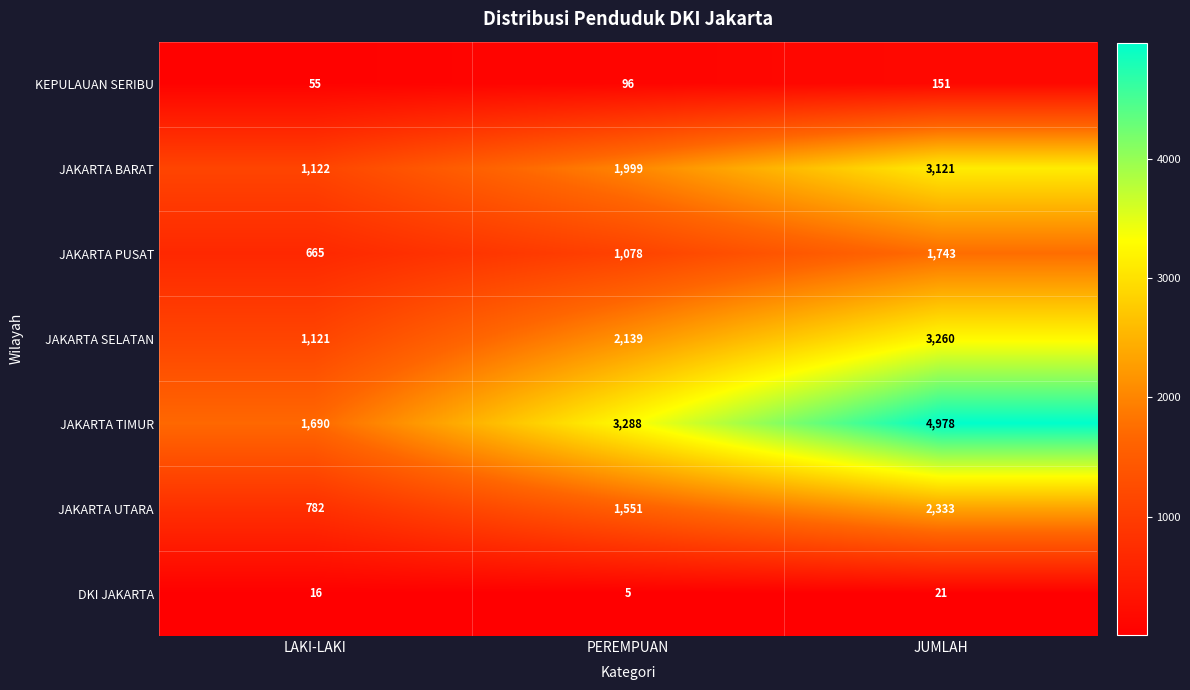

Is it true that JAKARTA PUSAT equals 665 at LAKI-LAKI?

True